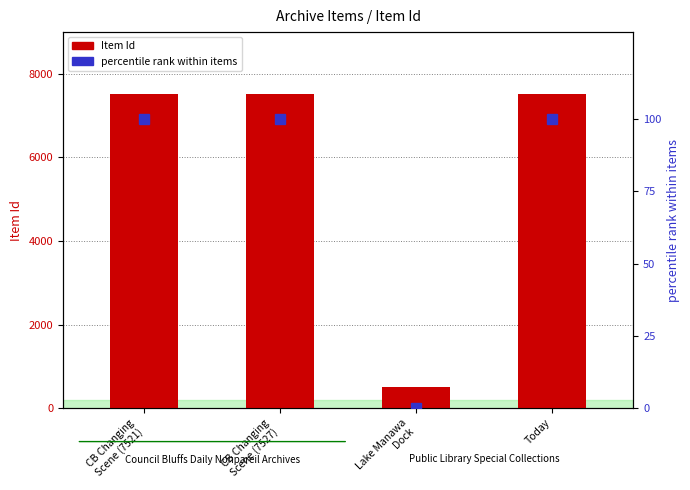

What value does the percentile rank within items series have at Today, to the nearest 5?

100